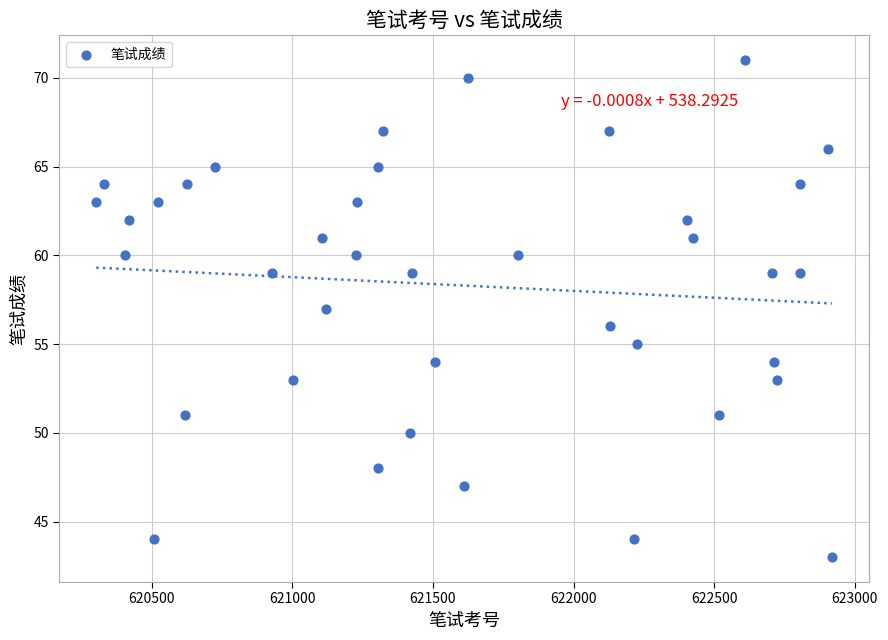

What is the range of Y values (max minus min)?

28